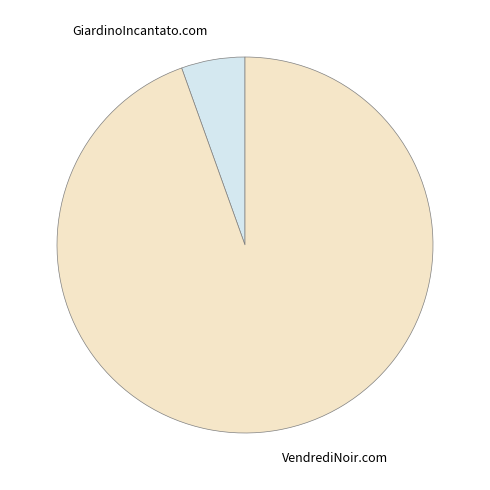

Does GiardinoIncantato.com account for over 50% of the chart?

No